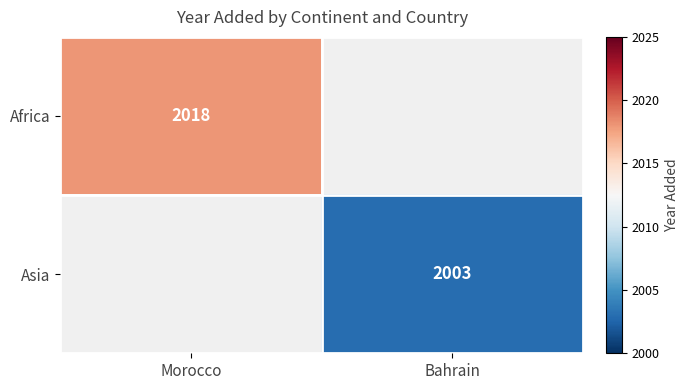

What is the greatest value displayed?

2018.0